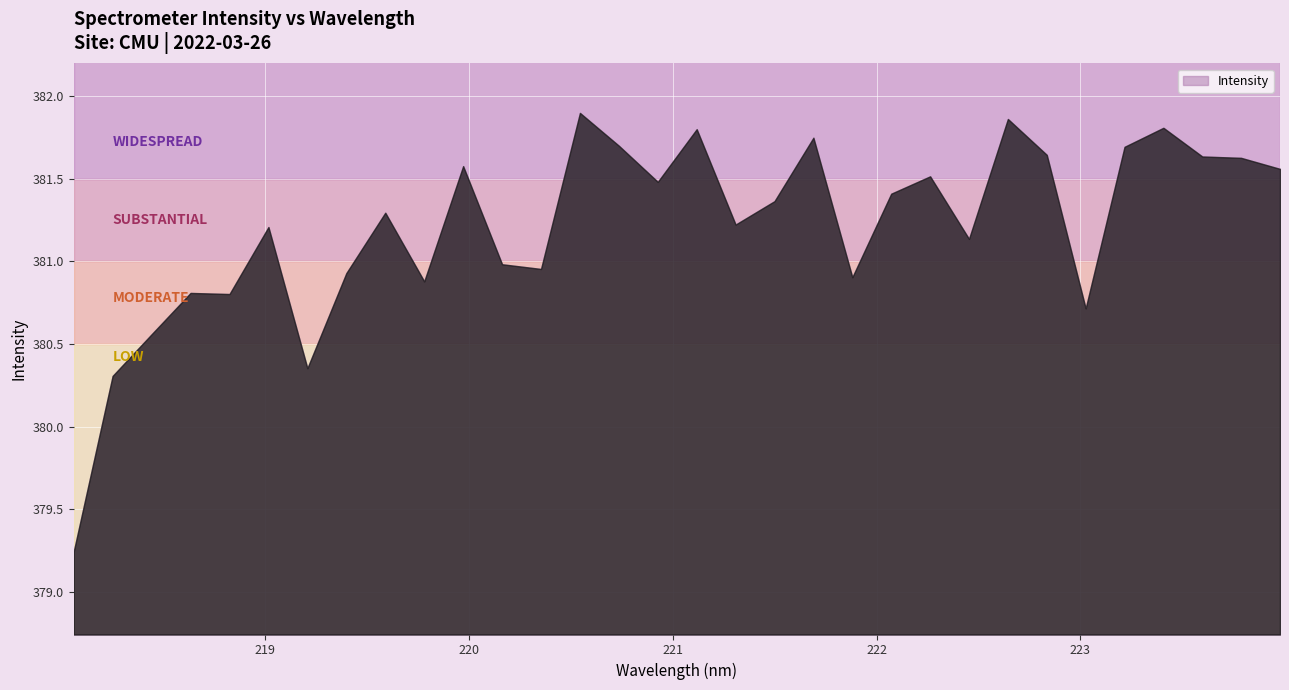

What is the value of the 26th point from the left?

381.6